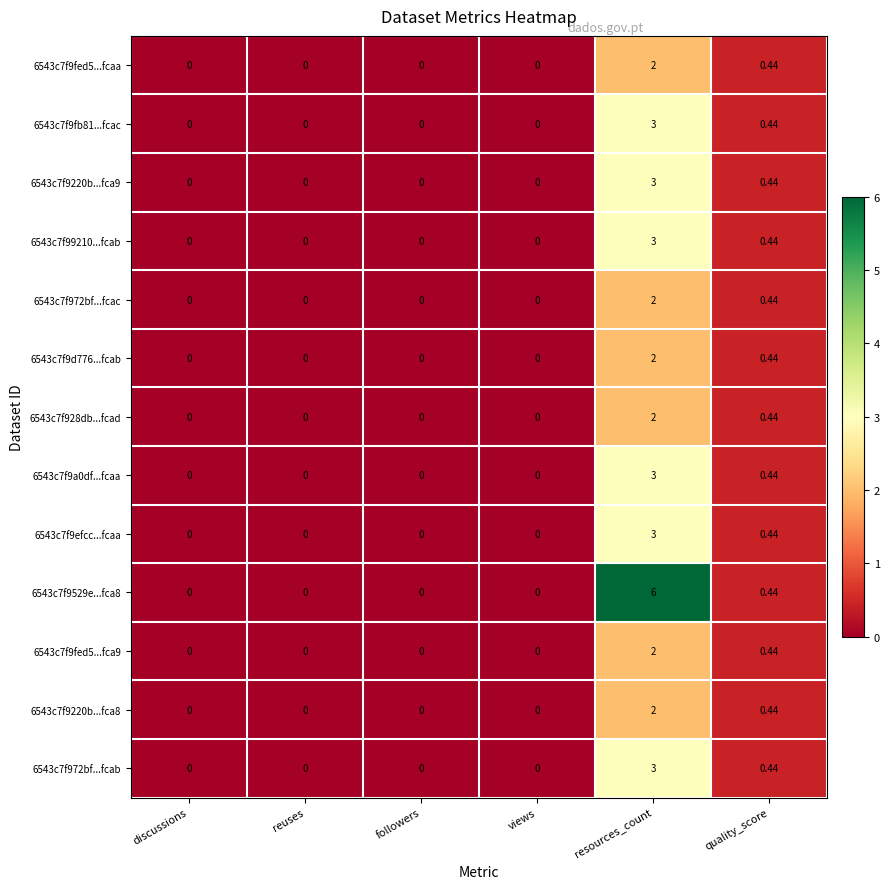

At which category is the sum across all series the highest?

resources_count